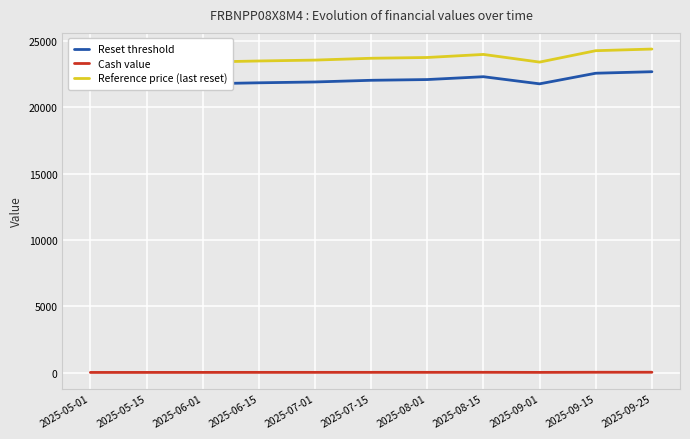

What is the difference between the second highest and second lowest values in the Cash value series?

11.4